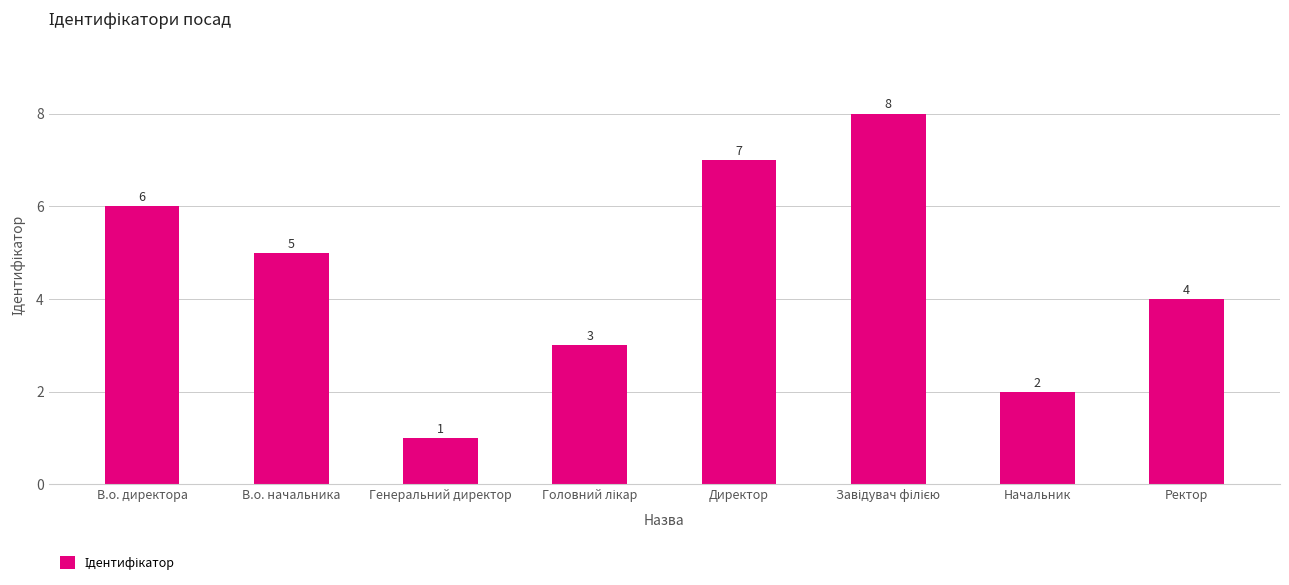

Which has a higher value, В.о. начальника or Начальник?

В.о. начальника